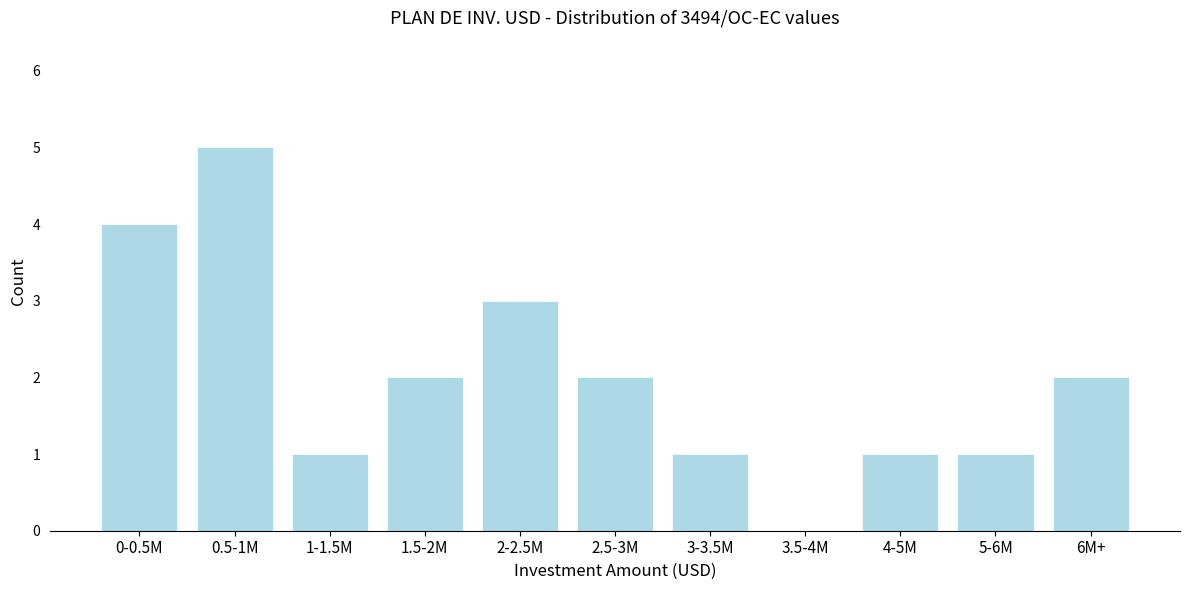

Reading left to right, list all the values displayed in this chart.

0-0.5M=4	0.5-1M=5	1-1.5M=1	1.5-2M=2	2-2.5M=3	2.5-3M=2	3-3.5M=1	3.5-4M=0	4-5M=1	5-6M=1	6M+=2